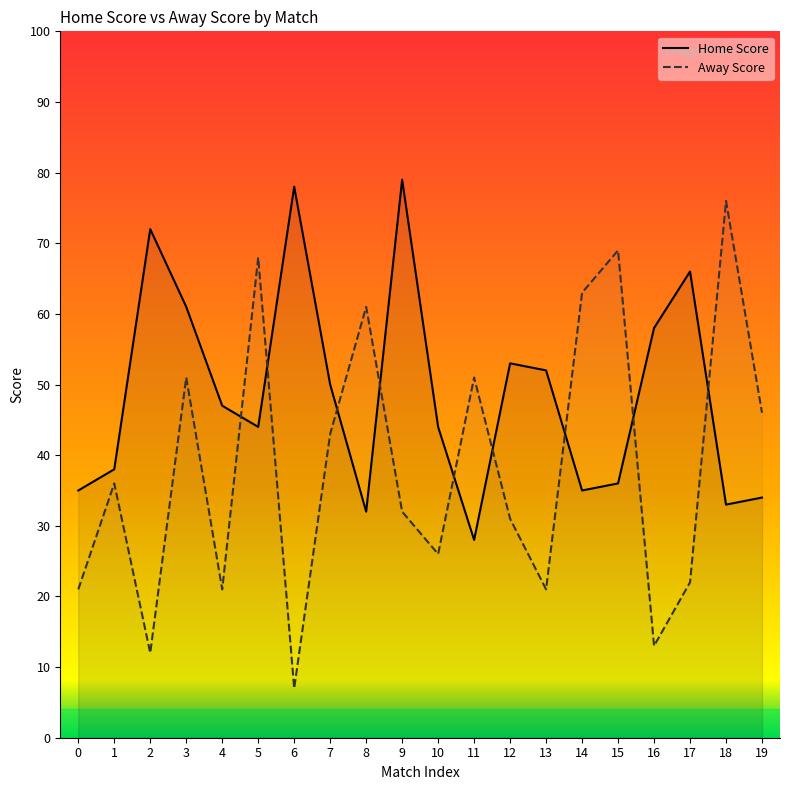

The Away Score series shows 14 at 7. True or false?

False